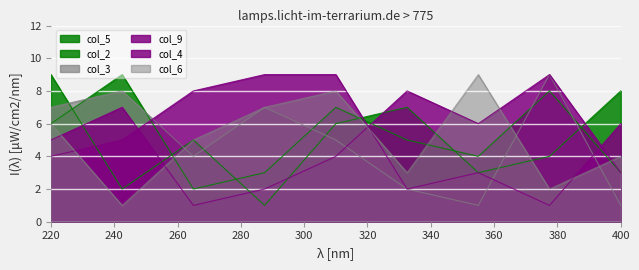

What are all the series names shown in the legend?

col_5, col_2, col_3, col_9, col_4, col_6